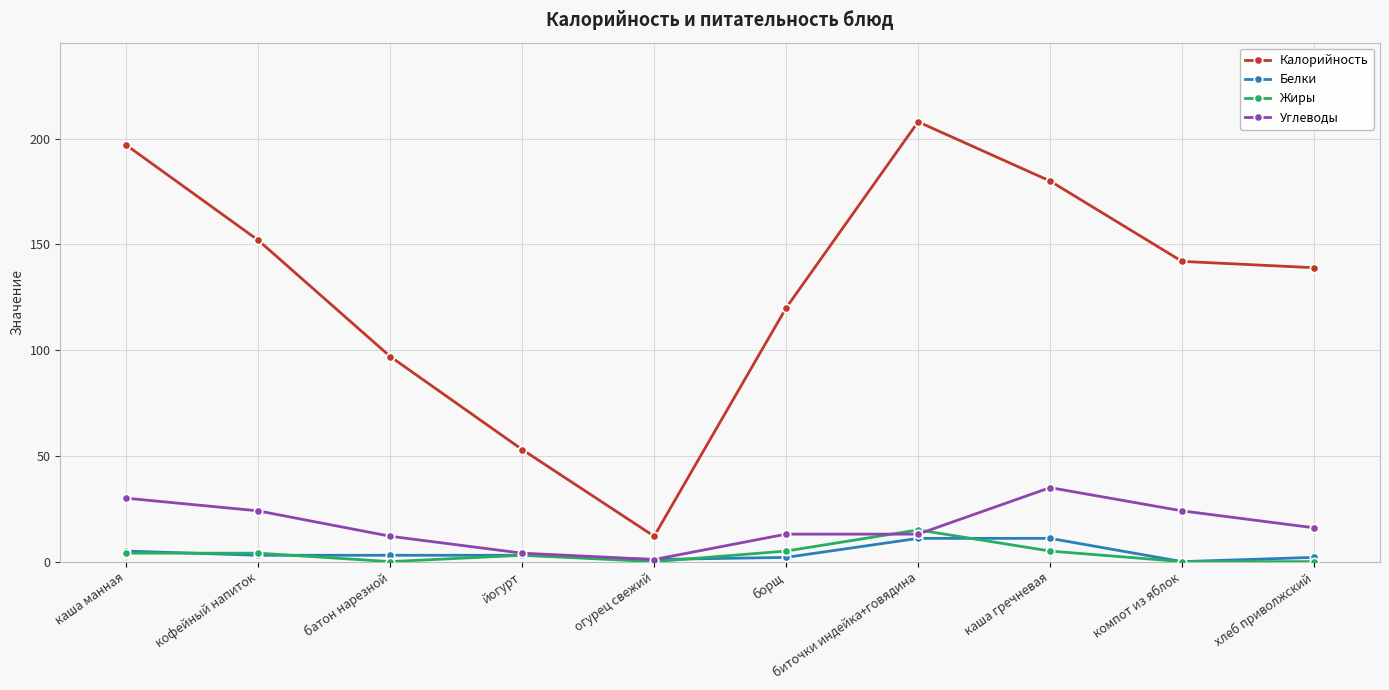

What is the approximate value of Углеводы at биточки индейка+говядина?

13